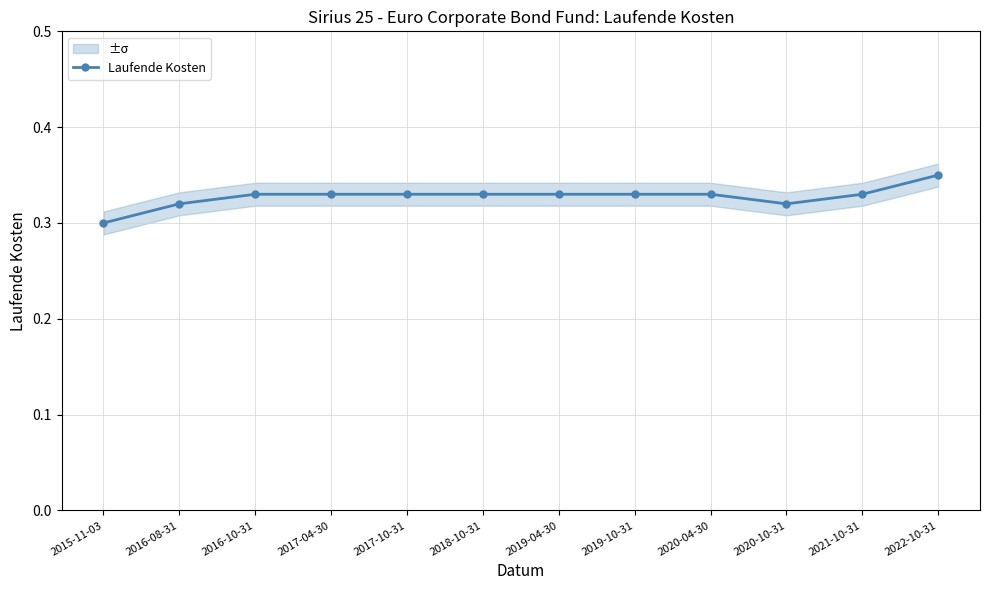

Reading left to right, what are all the values shown in this chart?

0.3	0.3	0.3	0.3	0.3	0.3	0.3	0.3	0.3	0.3	0.3	0.3